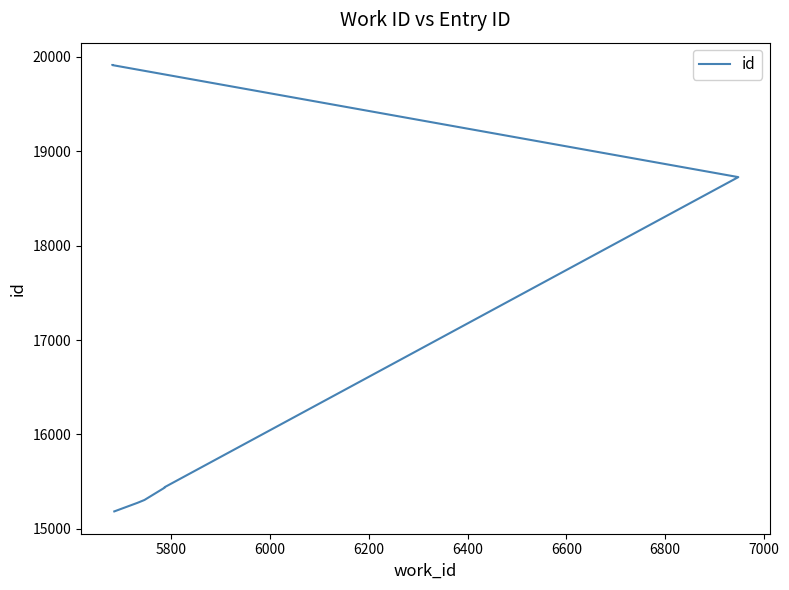

What is the value of the 7th point from the left?

19913